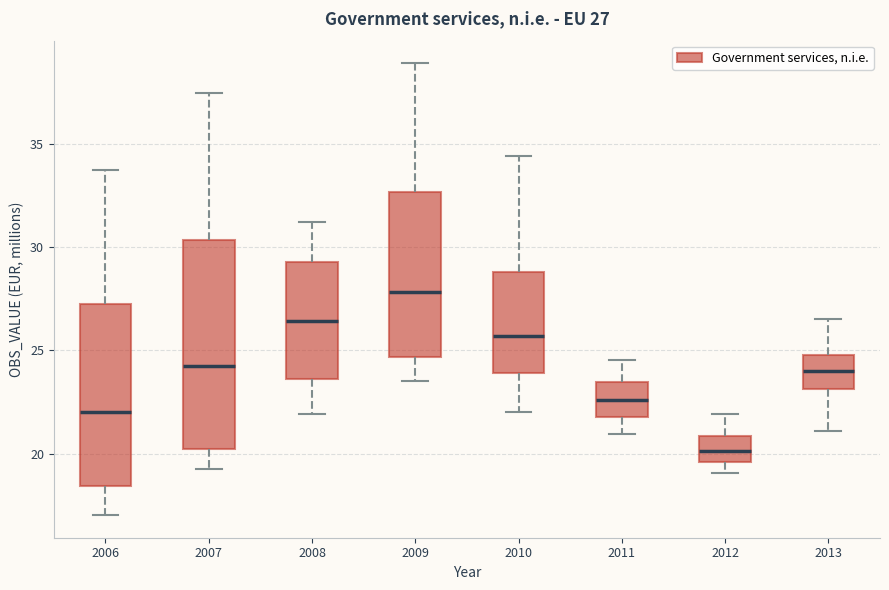

Which box's median line is the lowest?

2012